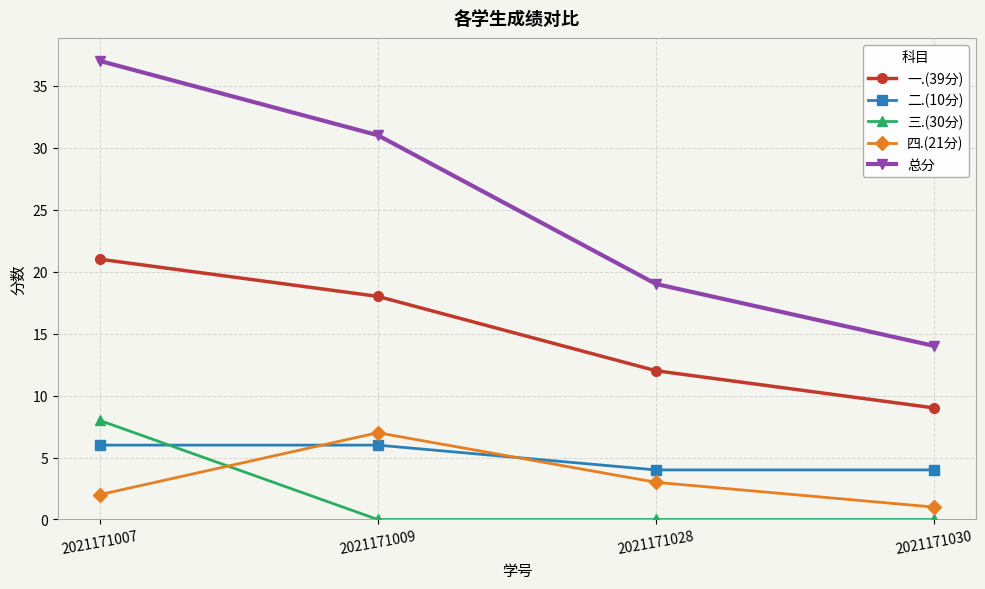

True or false: 二.(10分) and 总分 cross at least once.

False